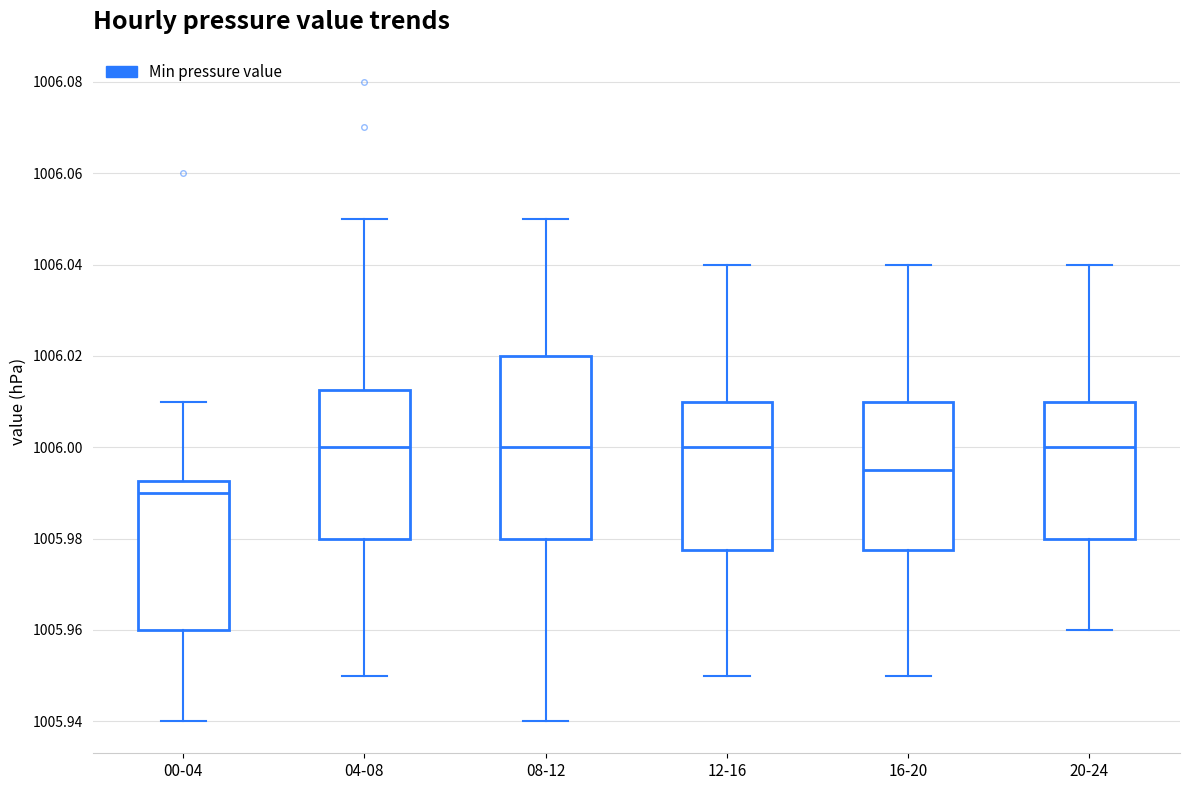

Reading left to right, read every box against the y-axis: the position of its median line, the range the box covers, and the ends of its whiskers. The values are not printed on the chart, so give them approximately, as read against the axis.

00-04: median 1005.990, box 1005.960 to 1005.992, whiskers 1005.940 to 1006.010
04-08: median 1006.000, box 1005.980 to 1006.012, whiskers 1005.950 to 1006.050
08-12: median 1006.000, box 1005.980 to 1006.020, whiskers 1005.940 to 1006.050
12-16: median 1006.000, box 1005.978 to 1006.010, whiskers 1005.950 to 1006.040
16-20: median 1005.996, box 1005.978 to 1006.010, whiskers 1005.950 to 1006.040
20-24: median 1006.000, box 1005.980 to 1006.010, whiskers 1005.960 to 1006.040